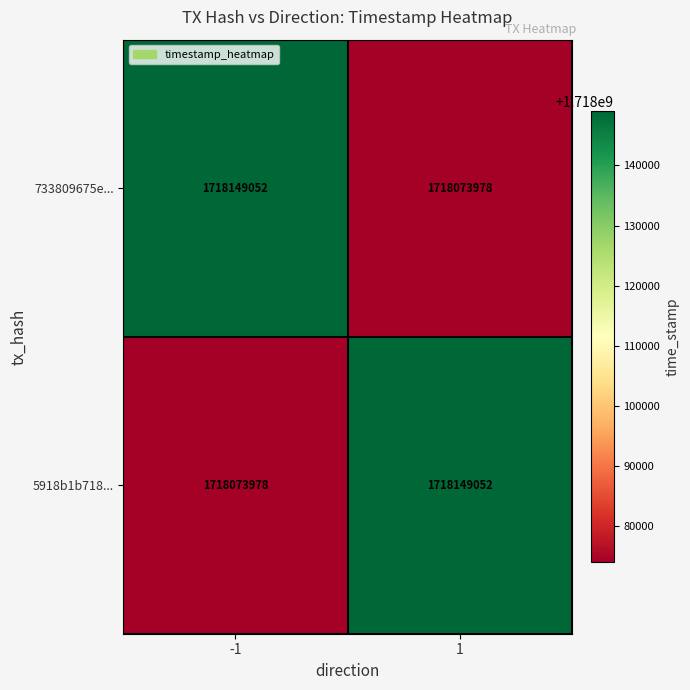

The value of 5918b1b718... at 1 is 676422784. True or false?

False